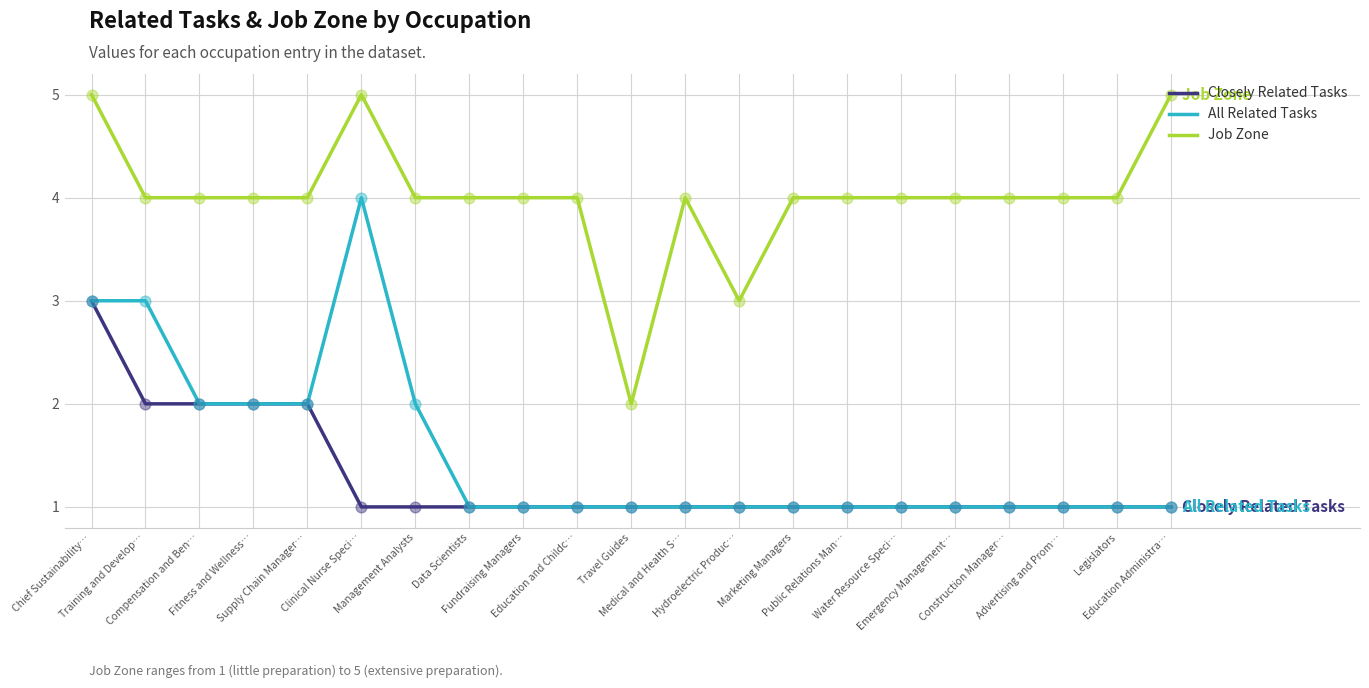

What are all the series names shown in the legend?

Closely Related Tasks, All Related Tasks, Job Zone